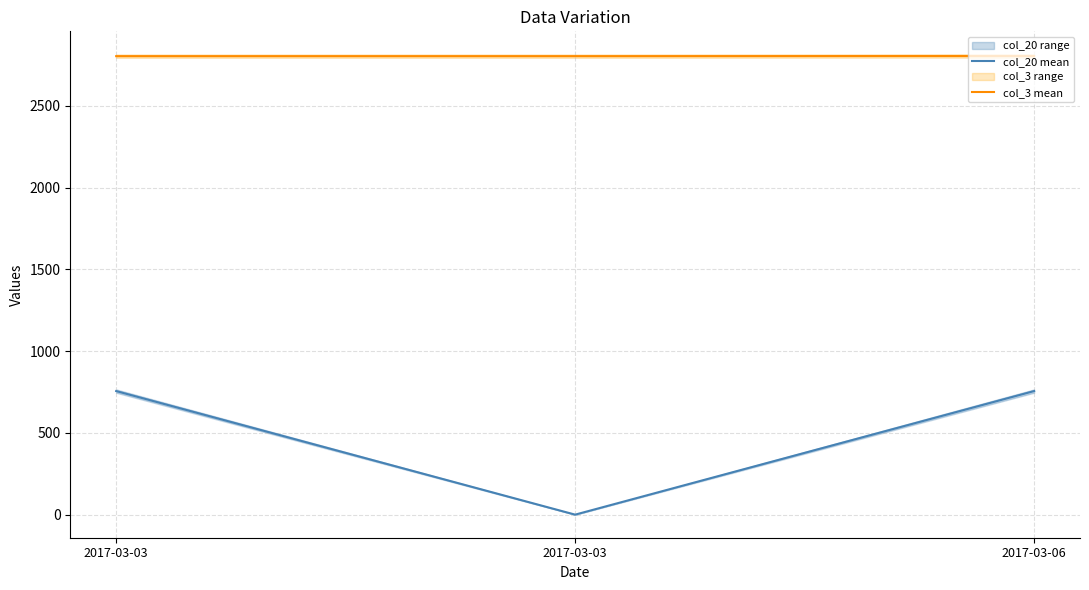

Is the value of col_20 mean at 2017-03-03 greater than the value of col_3 mean at 2017-03-03?

No